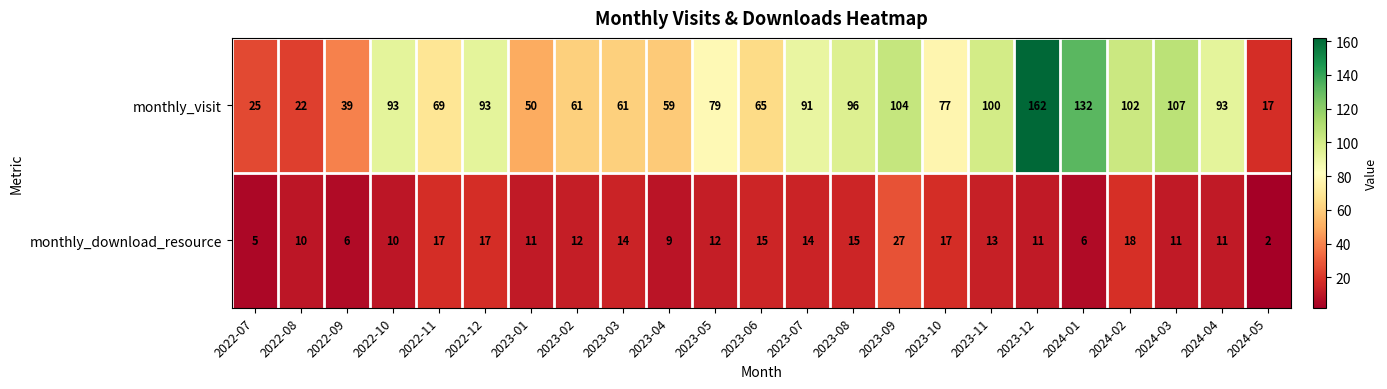

Between 2023-05 and 2023-11, which series saw the biggest shift?

monthly_visit